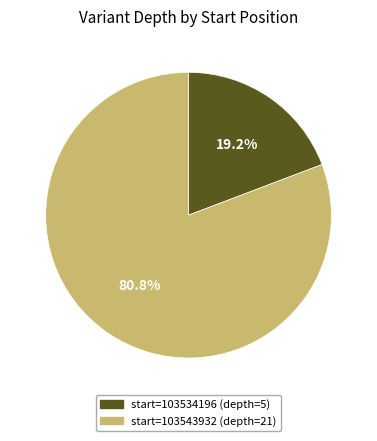

Is there any slice that represents more than half of the pie?

Yes